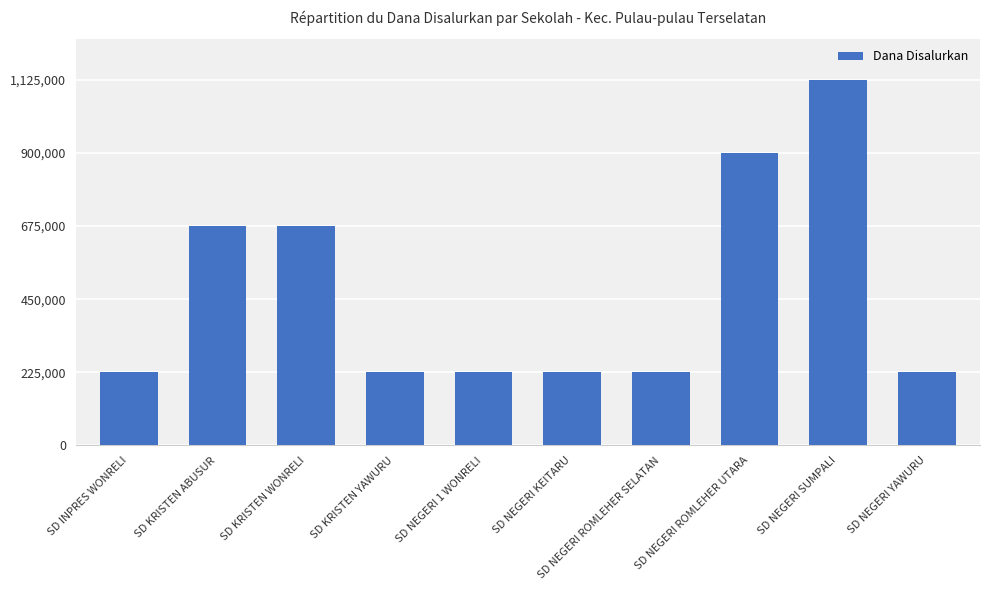

Is it true that the value at SD NEGERI 1 WONRELI is 225000?

True